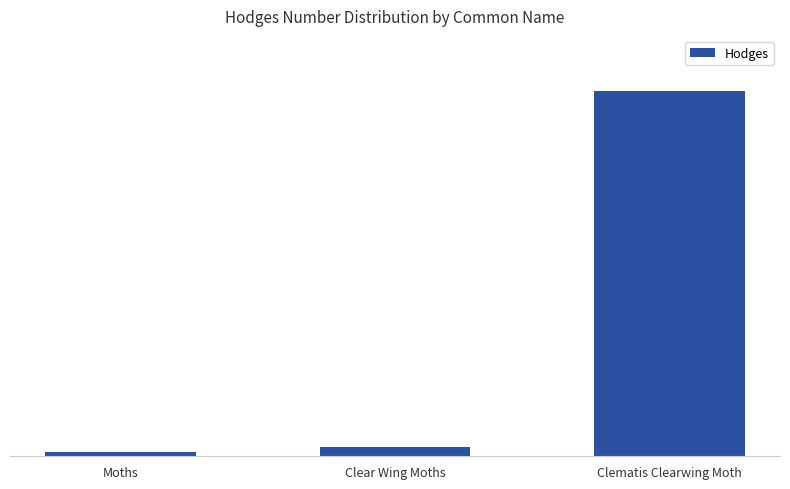

Which label corresponds to the smallest value in the chart?

Moths